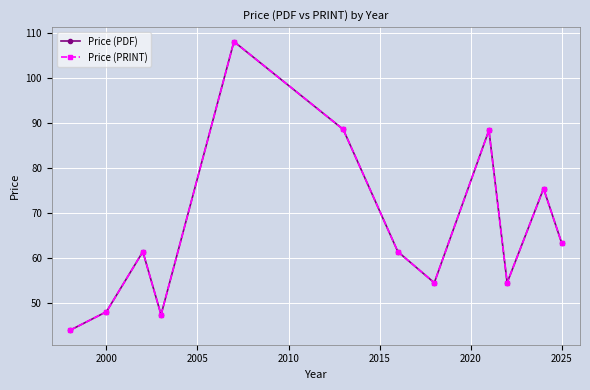

Which series has the widest spread of values?

Price (PDF)